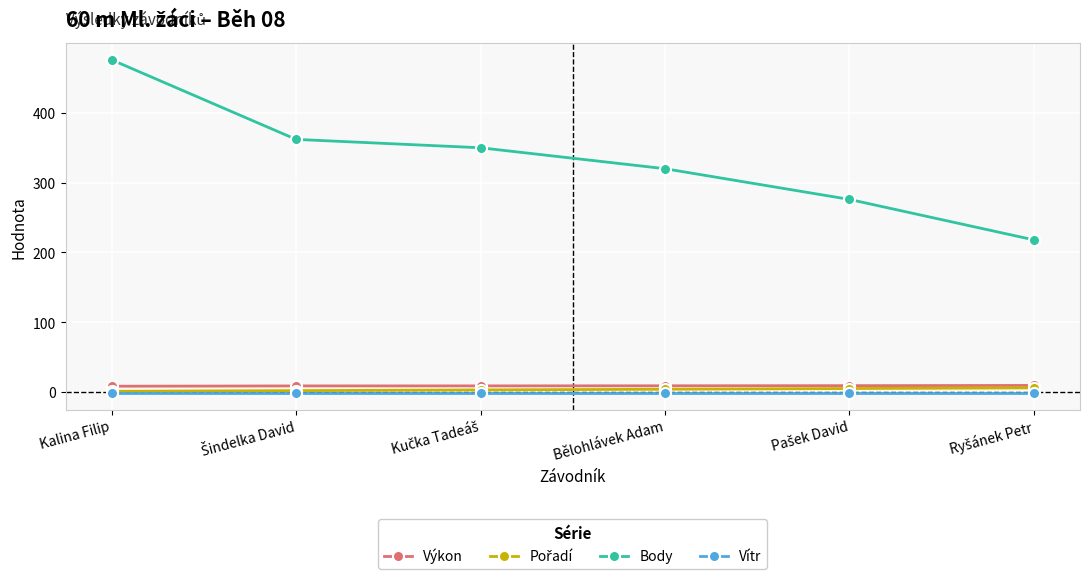

How many lines are shown in the chart?

4